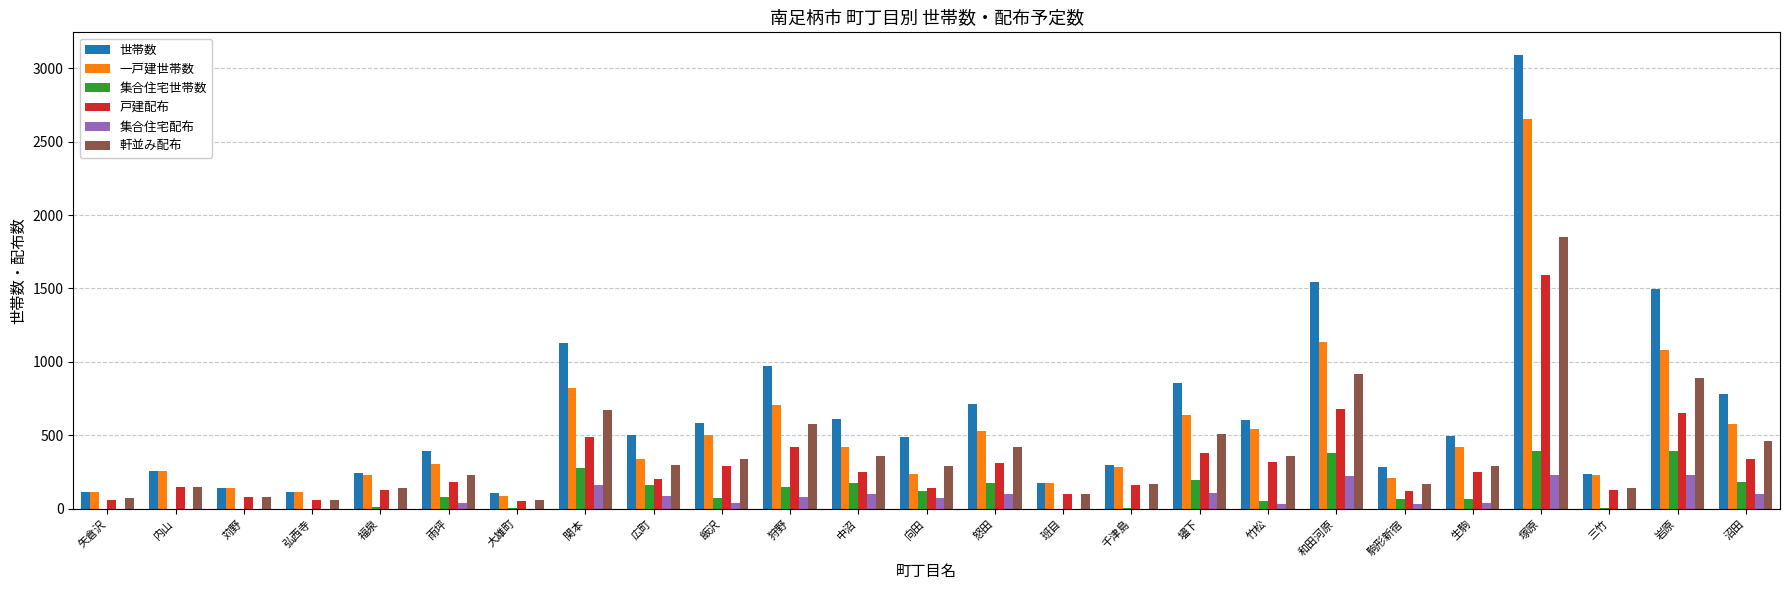

At which label does 集合住宅世帯数 first exceed 71?

雨坪